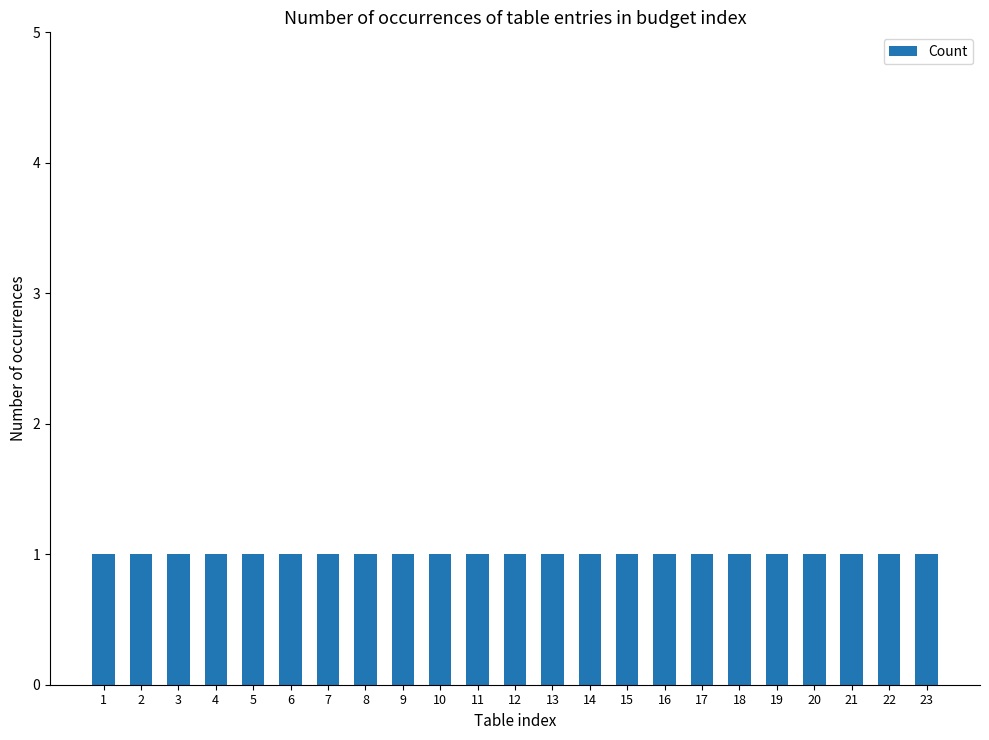

Are the bars horizontal?

No